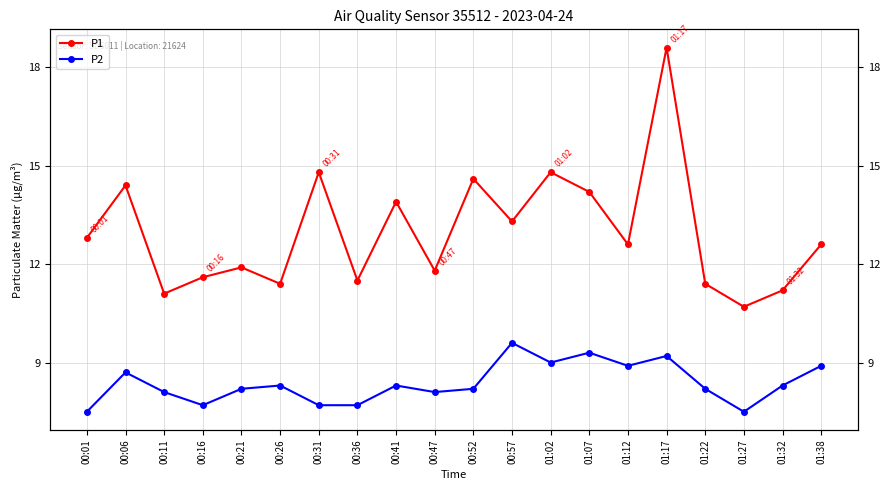

At which category does the chart reach its peak across all series?

01:17